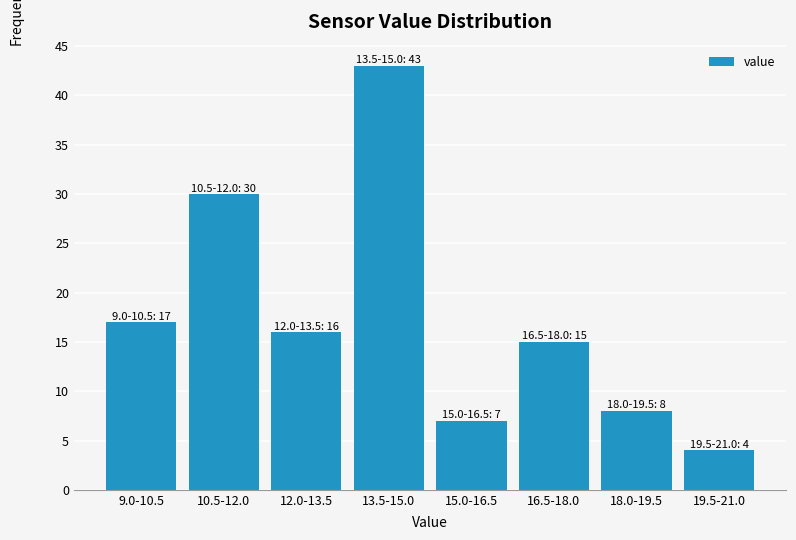

Reading right to left, transcribe all the data shown in this chart.

4	8	15	7	43	16	30	17